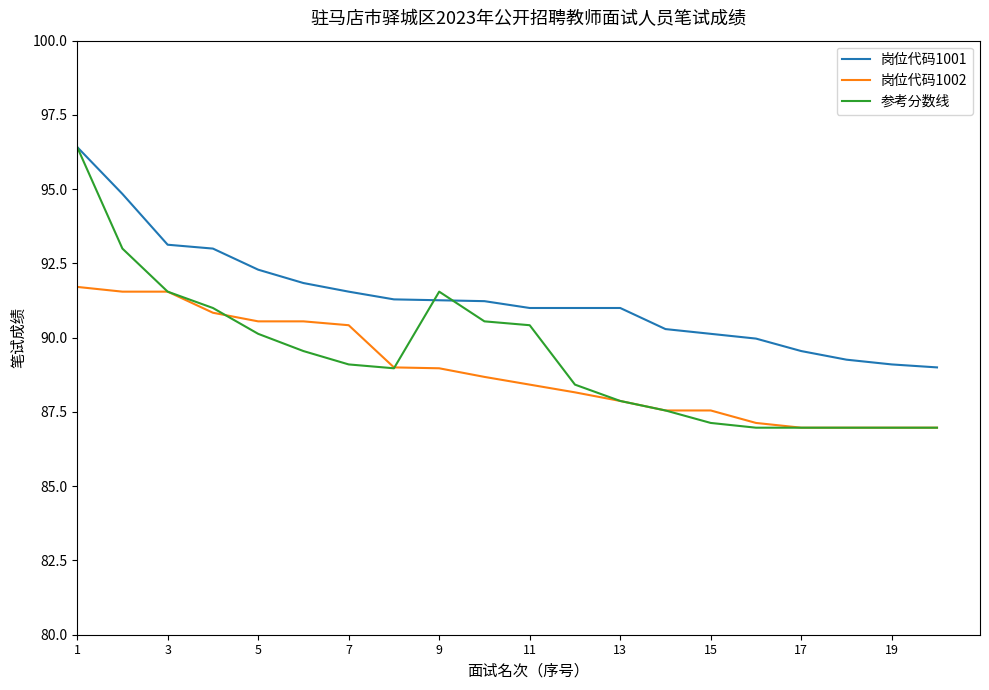

Which series has the largest total across all categories?

岗位代码1001